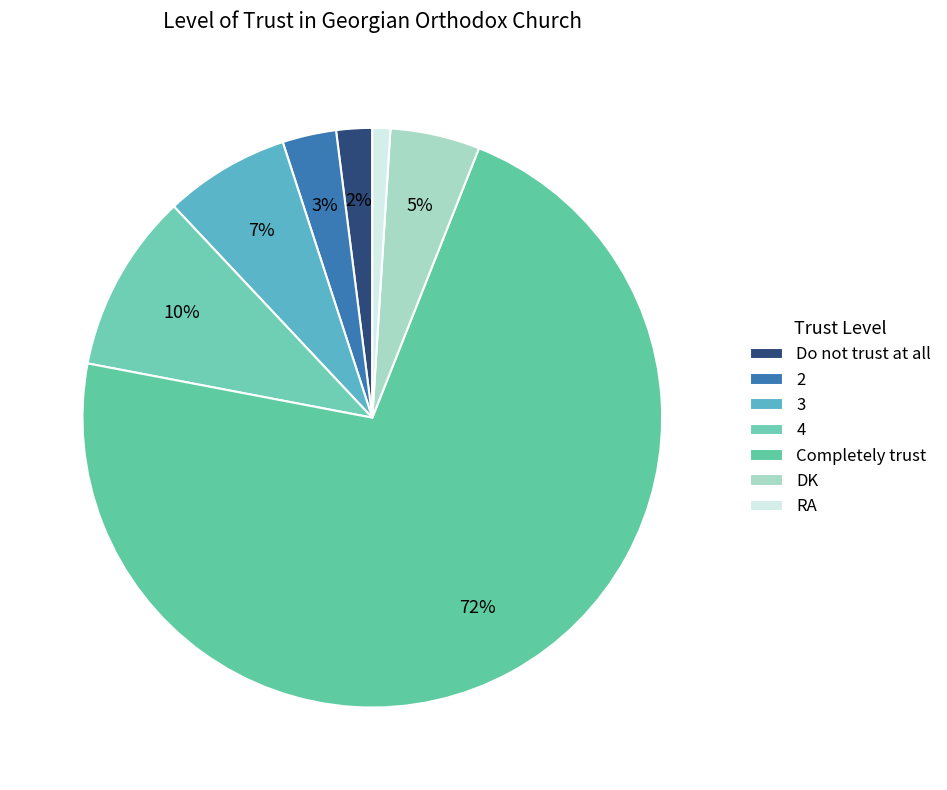

Does Completely trust account for over 50% of the chart?

Yes